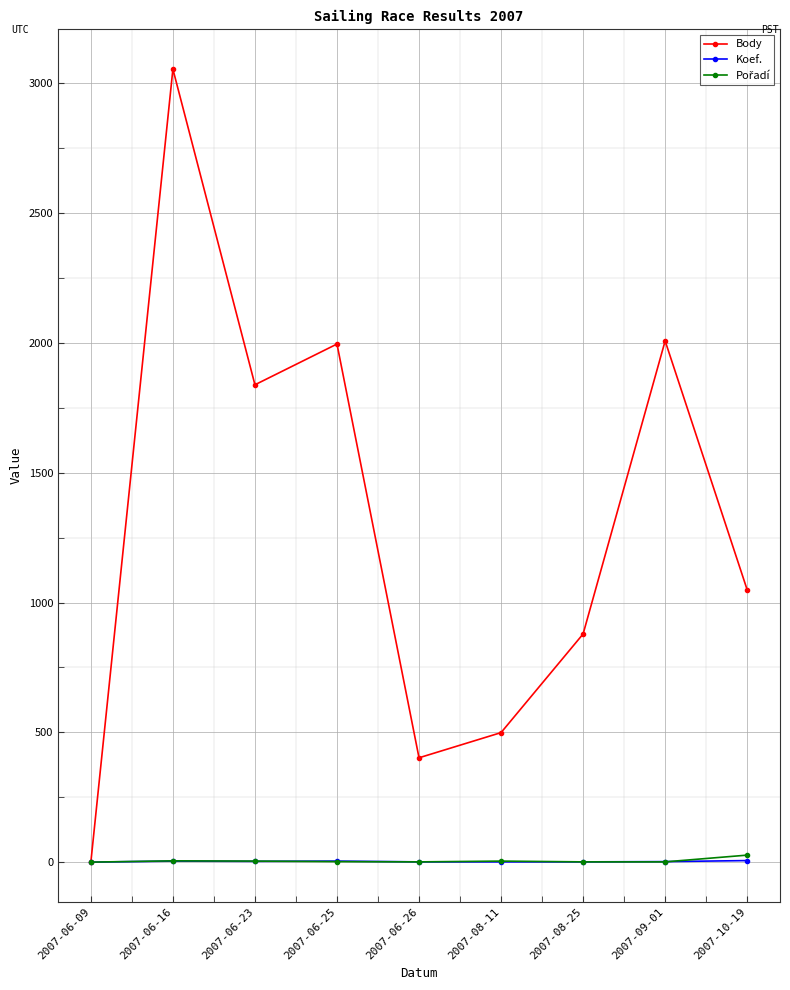

True or false: Koef. has more than 0 points higher than both neighbors.

True